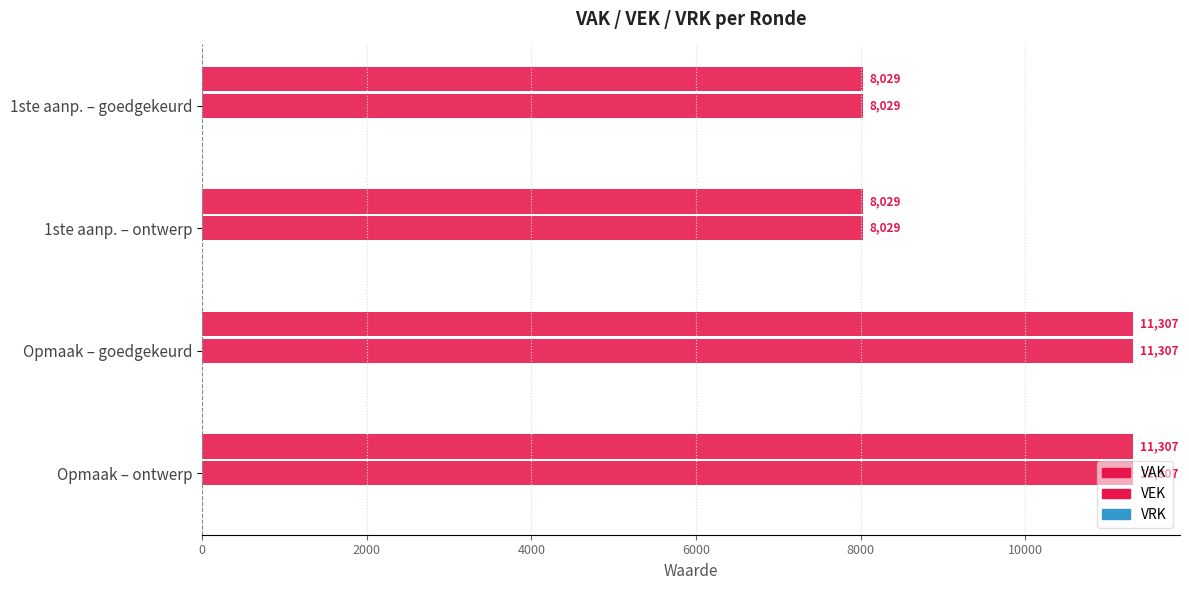

How many series are shown in this chart?

2